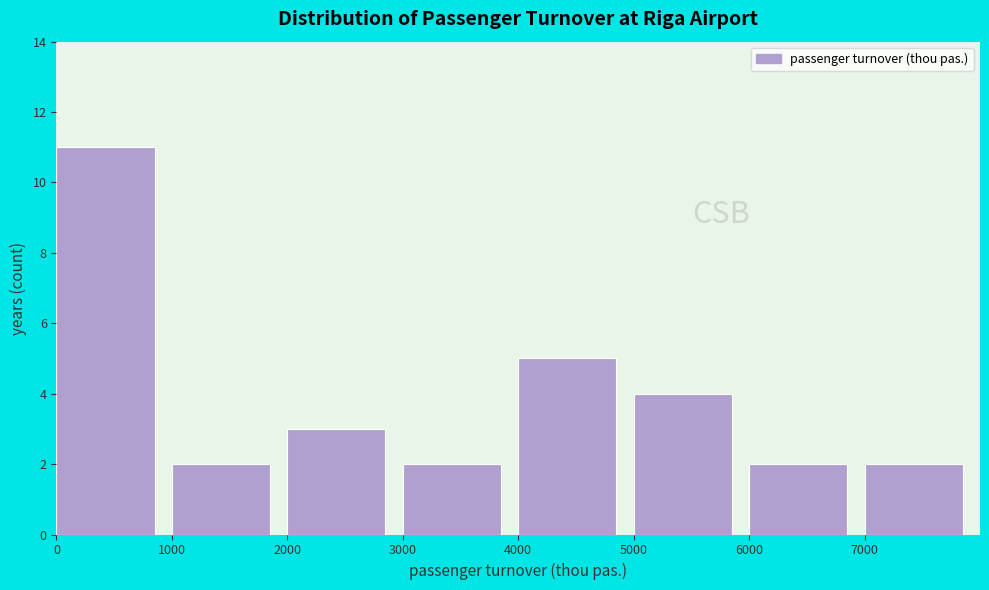

Reading left to right, transcribe this chart: for each bar, give the range it covers on the x-axis and its height. The values are not printed on the chart, so give them approximately, as read against the axis.

0 to 1000: 11
1000 to 2000: 2
2000 to 3000: 3
3000 to 4000: 2
4000 to 5000: 5
5000 to 6000: 4
6000 to 7000: 2
7000 to 8000: 2